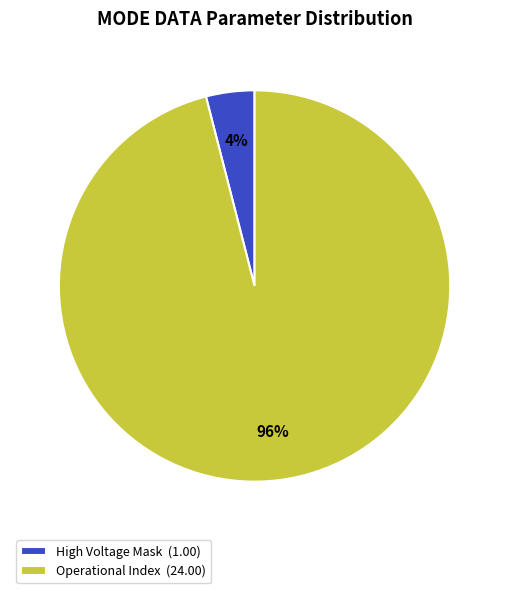

Which slice is the smallest?

High Voltage Mask (1.00)